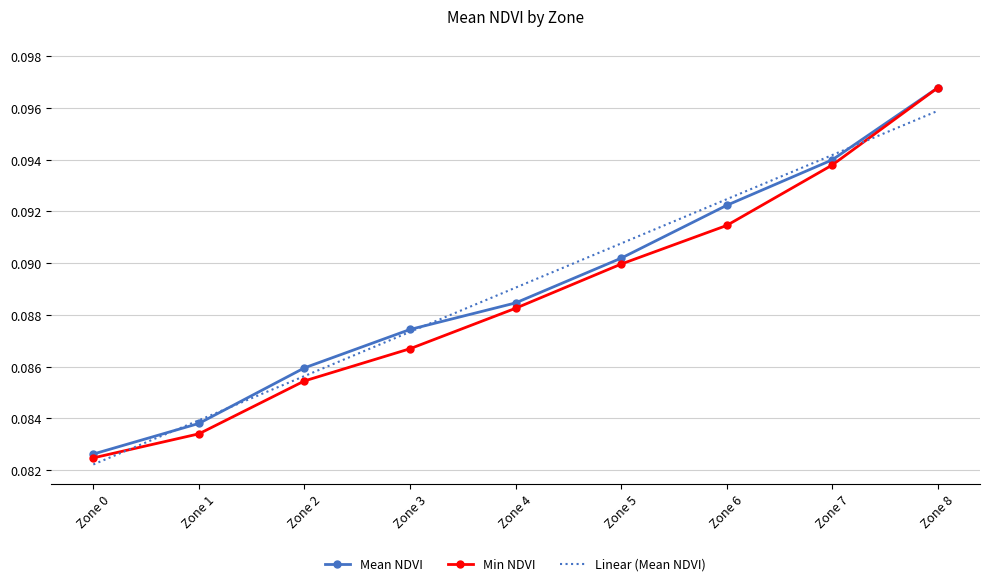

Which series has the widest spread of values?

Min NDVI